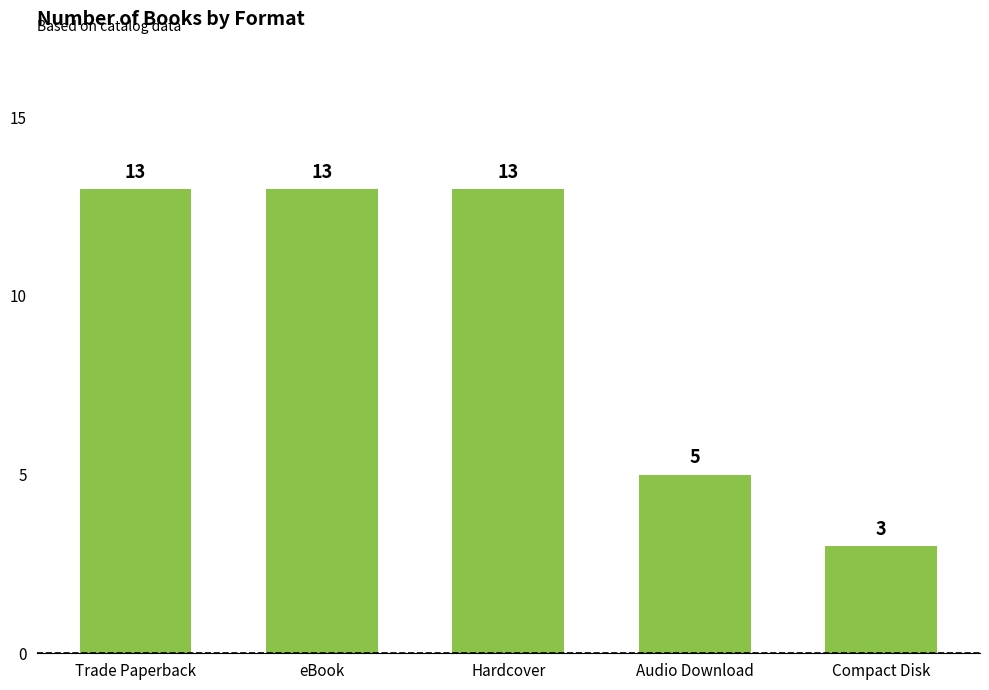

What is the difference between the values at Audio Download and eBook?

8